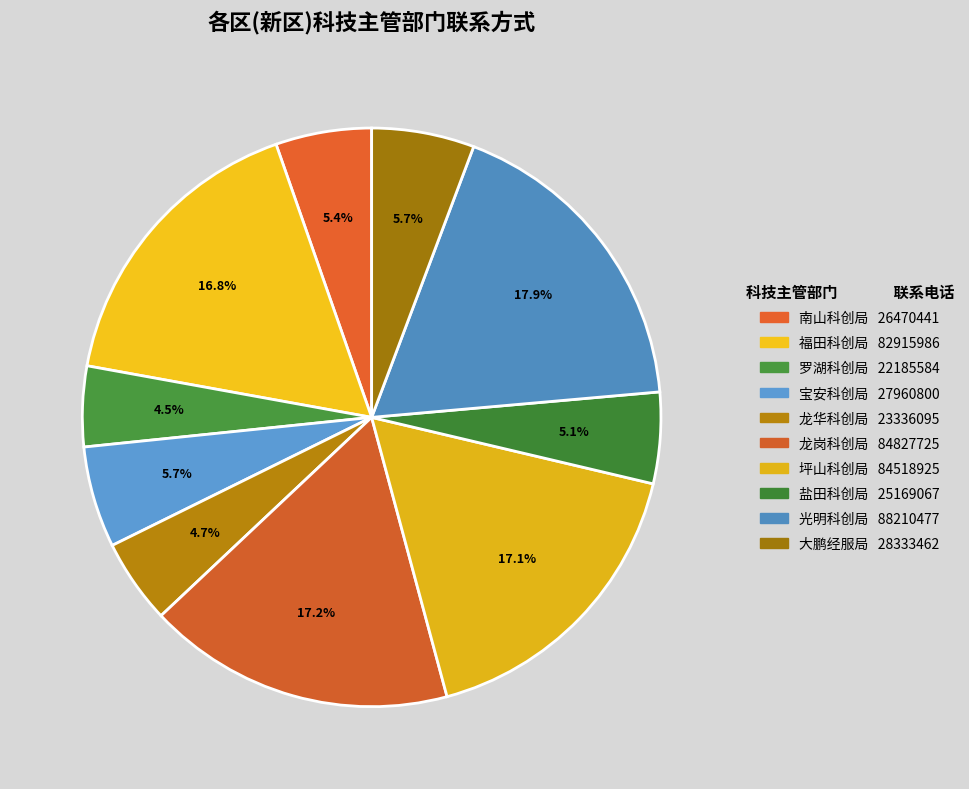

How much of the chart is everything except 罗湖科创局?

95.5%